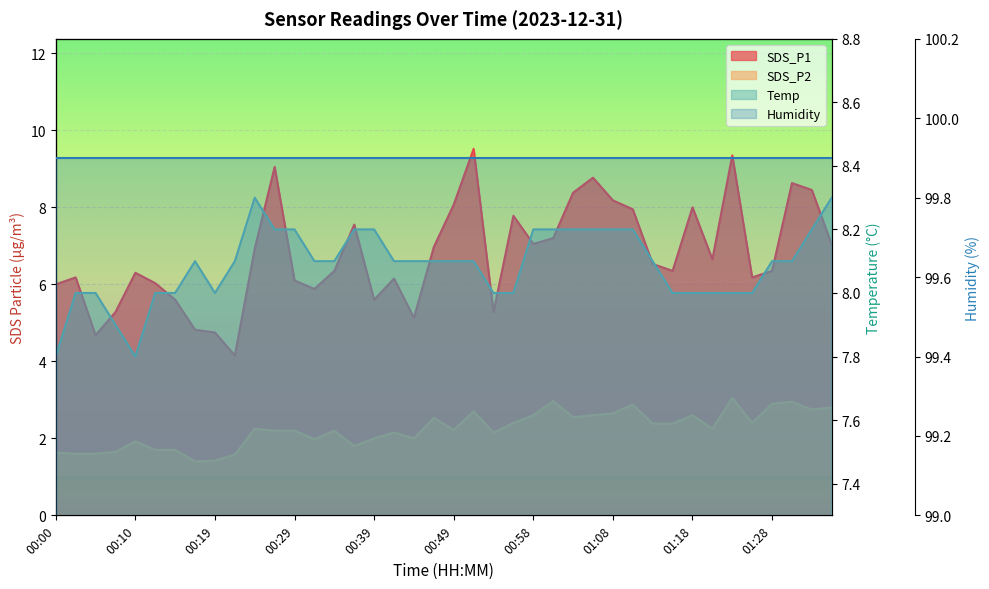

True or false: SDS_P2 has a value of 1.4 at 00:49.

False